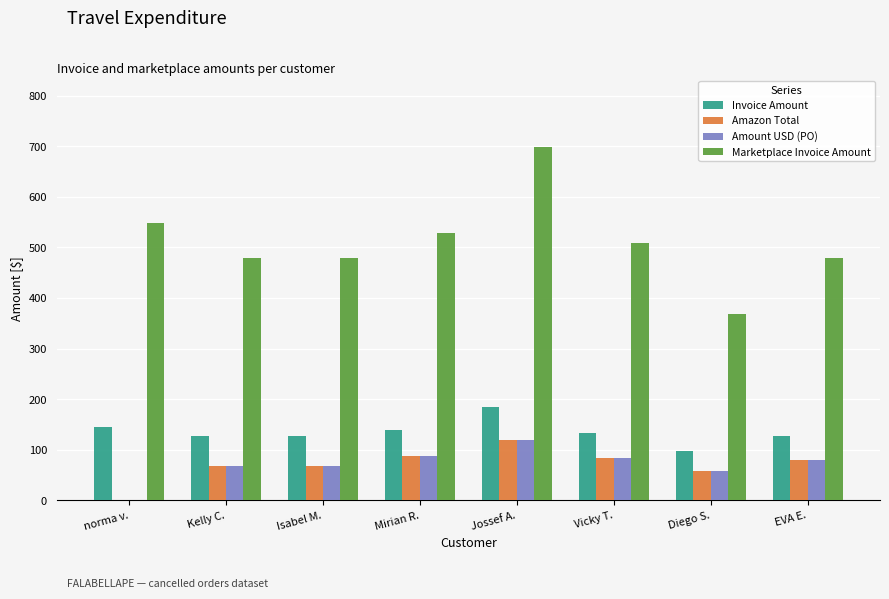

Read the Marketplace Invoice Amount value at Diego S..

369.0